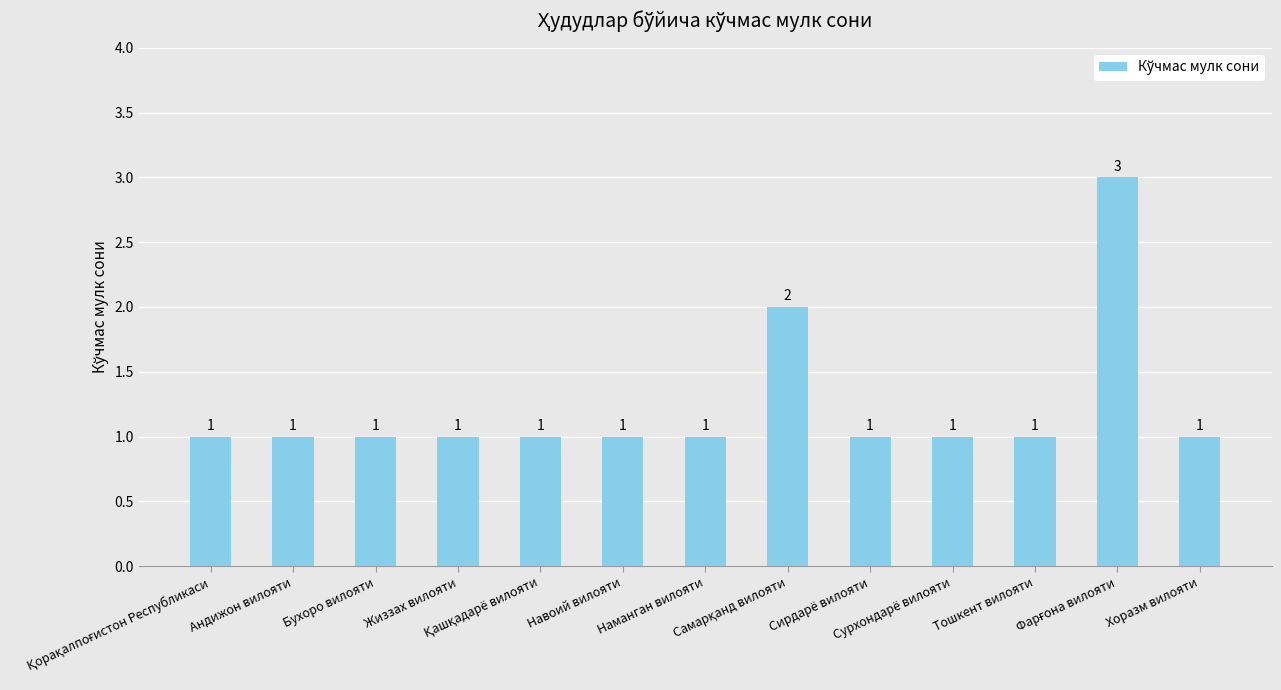

What is the maximum value shown in the chart?

3